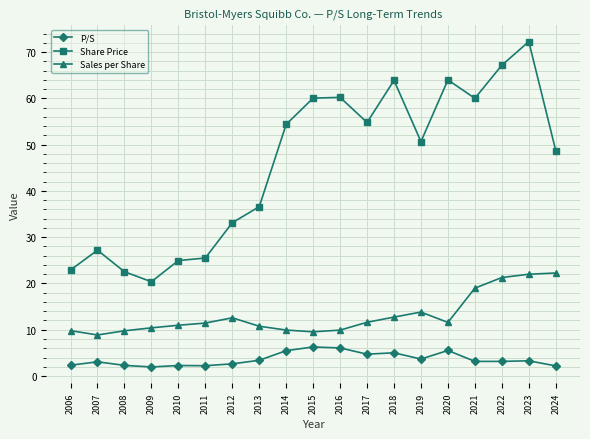

What is the lowest value of the Share Price series?

20.4